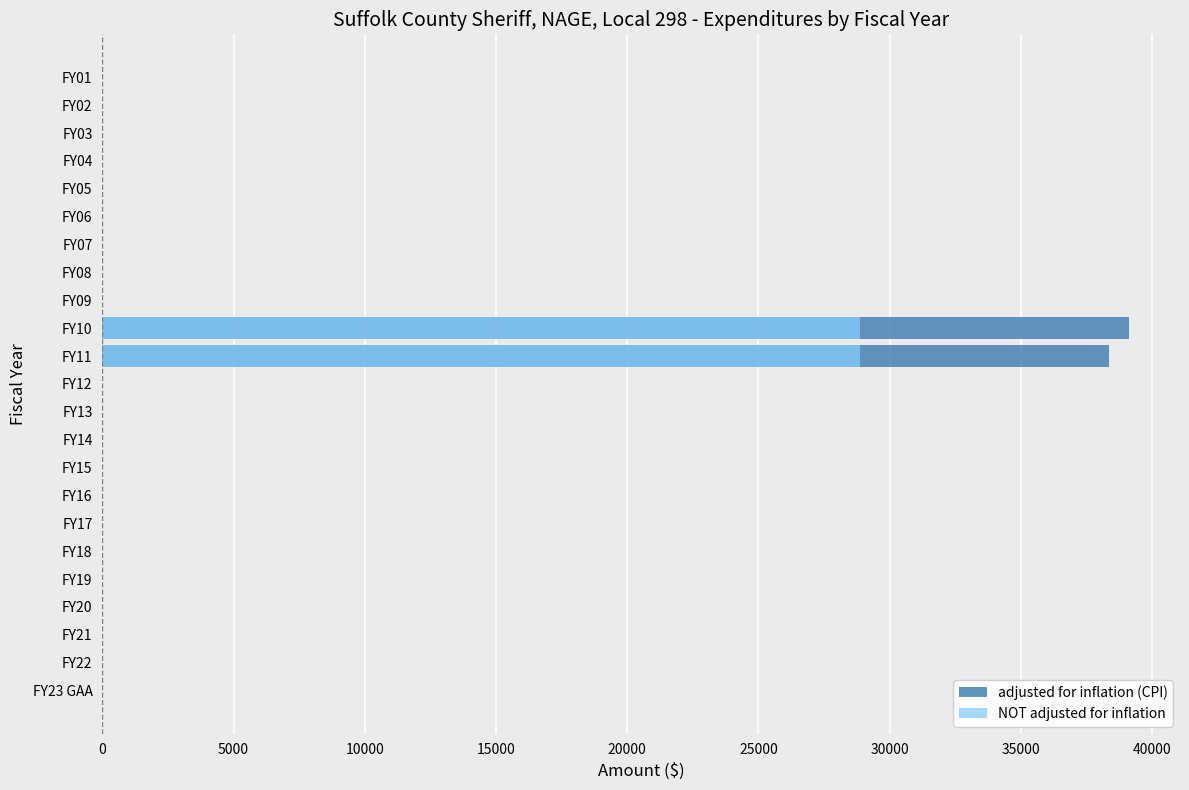

True or false: adjusted for inflation (CPI) has a value of 19052 at 20.

False